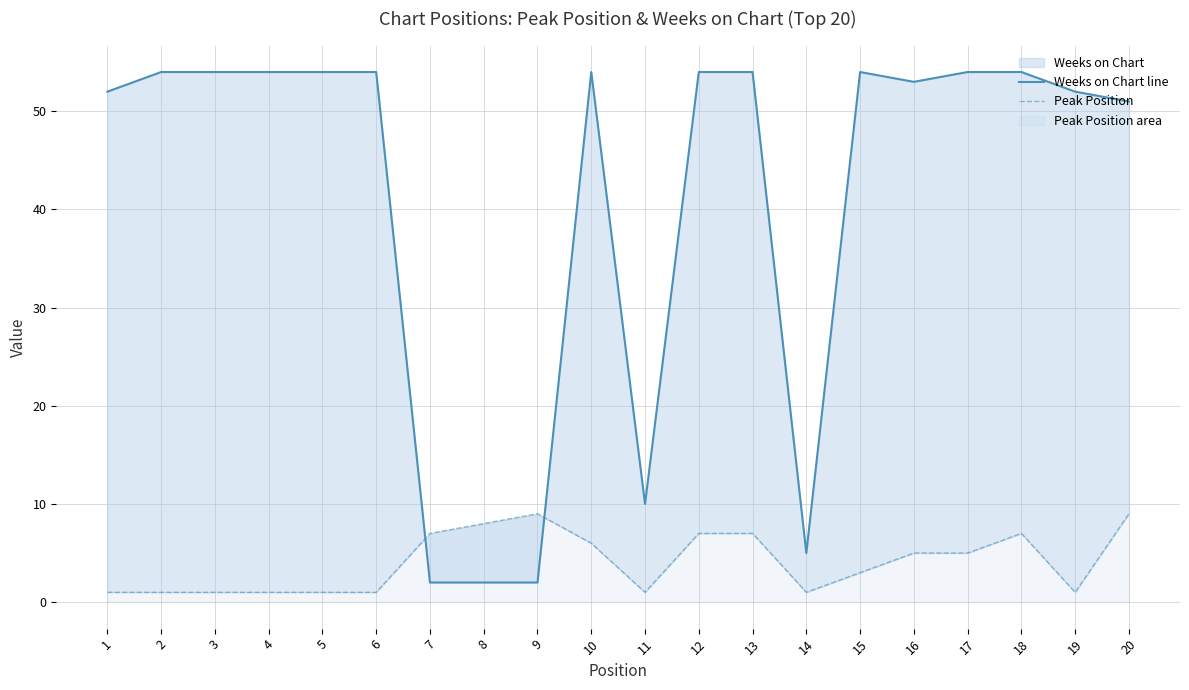

What is the average value of the Peak Position series?

4